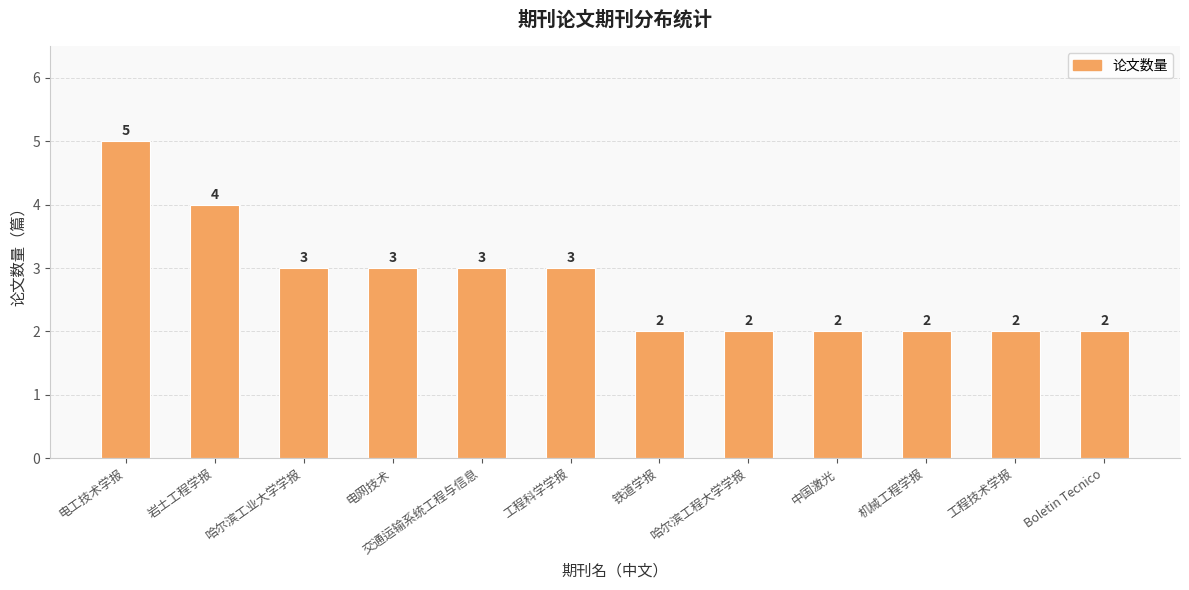

Is it true that the value at Boletin Tecnico is 2?

True